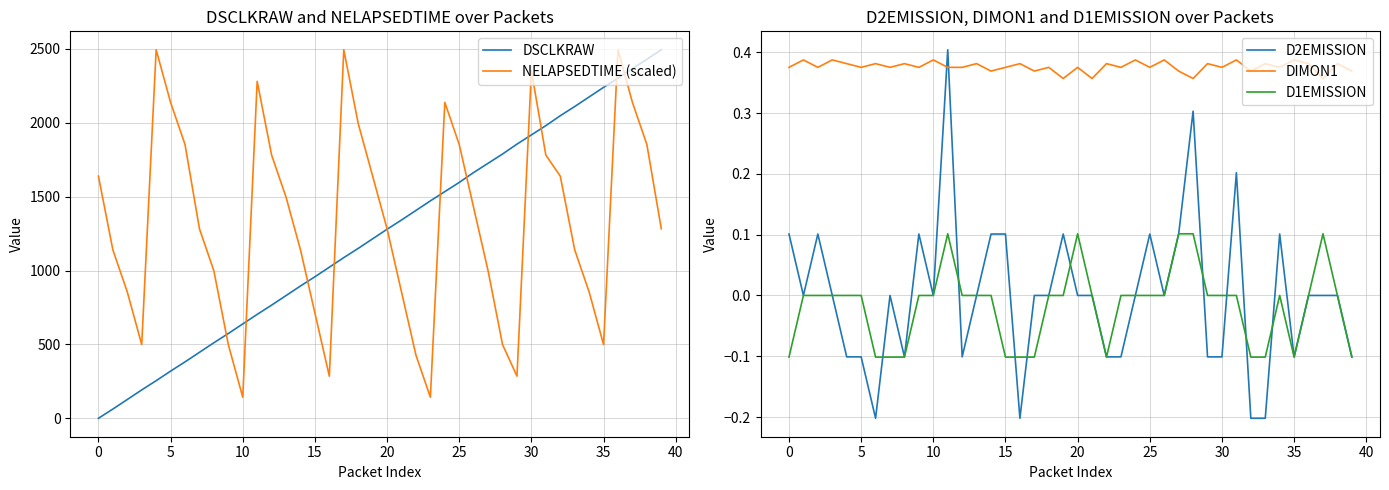

Is the value of D2EMISSION at 28 greater than the value of NELAPSEDTIME (scaled) at 19?

No